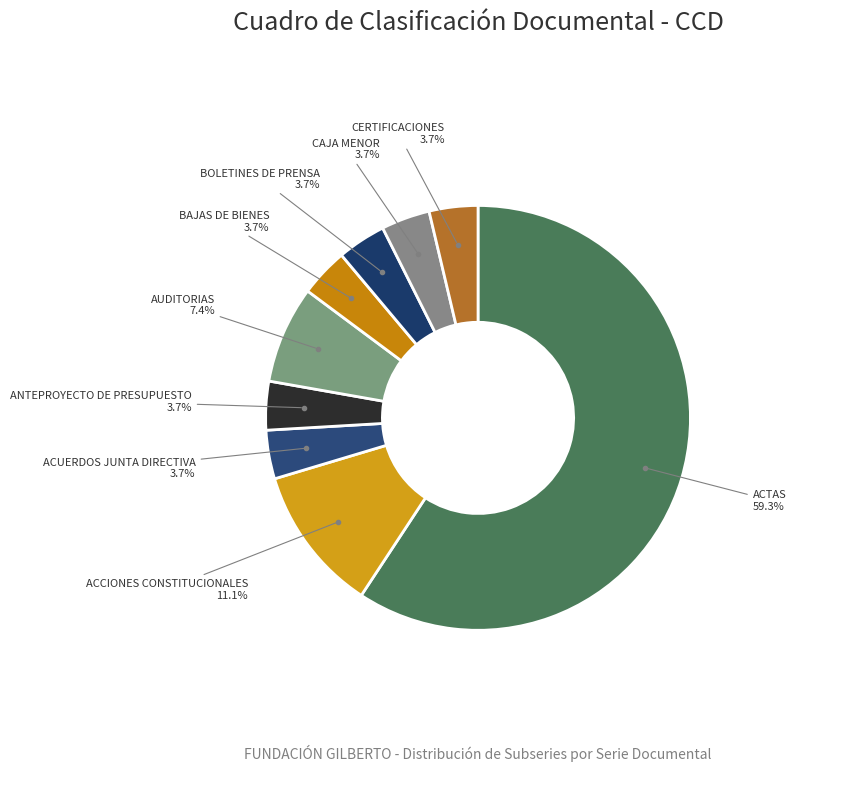

How many segments does this pie chart have?

9